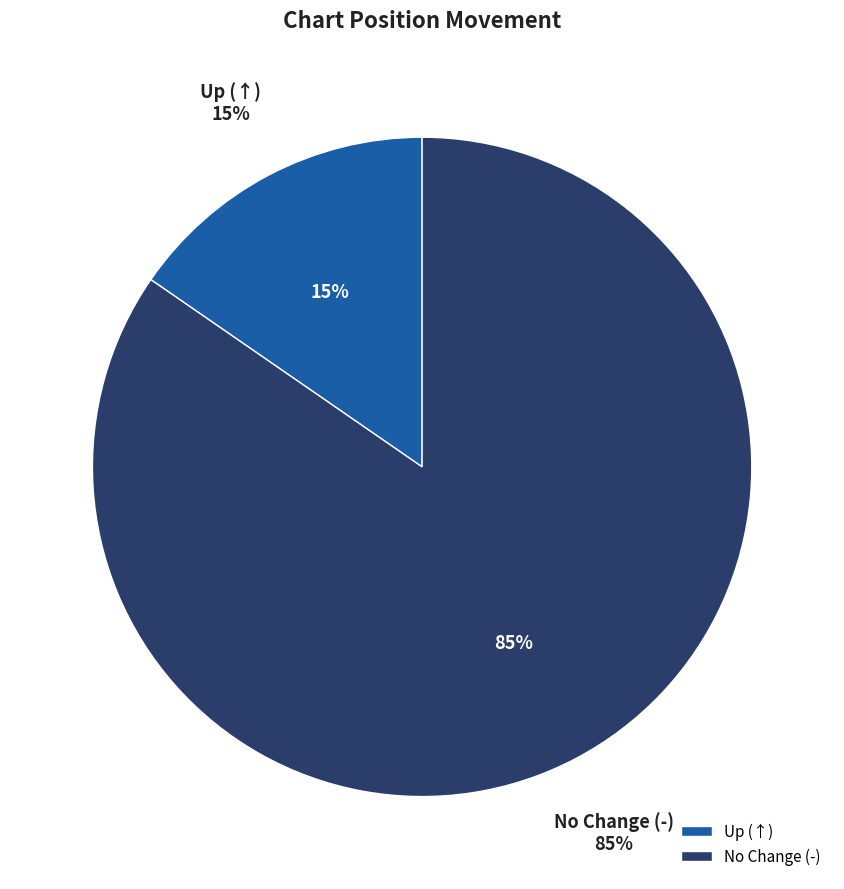

What percentage is the - slice, to the nearest percent?

85%